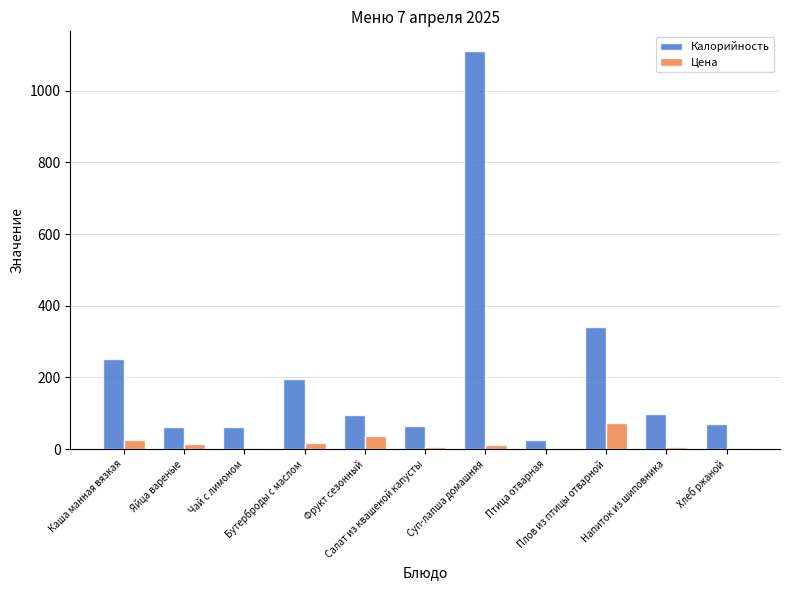

How many data points does each series have?

11